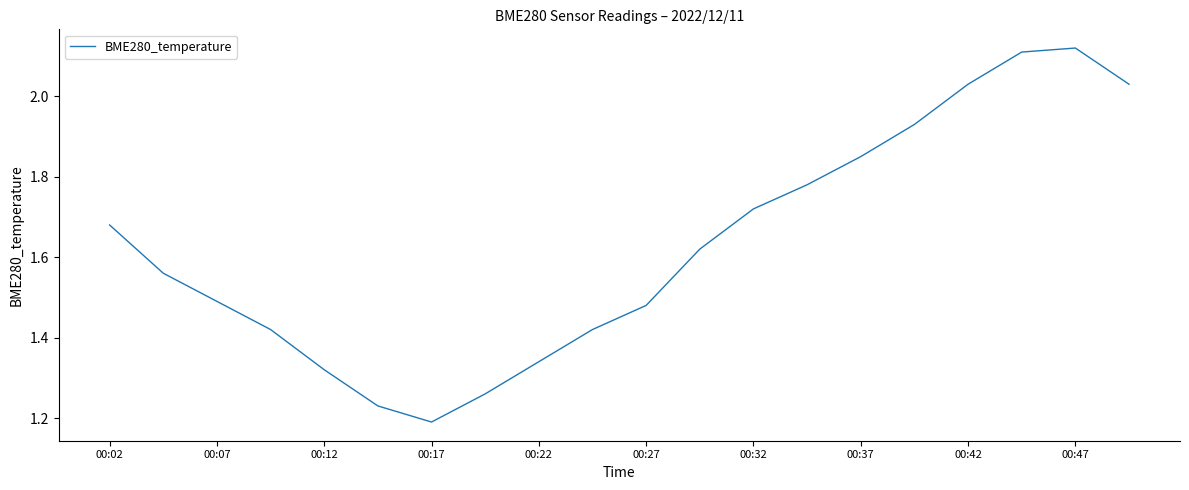

What is the difference between the maximum and minimum values?

0.9